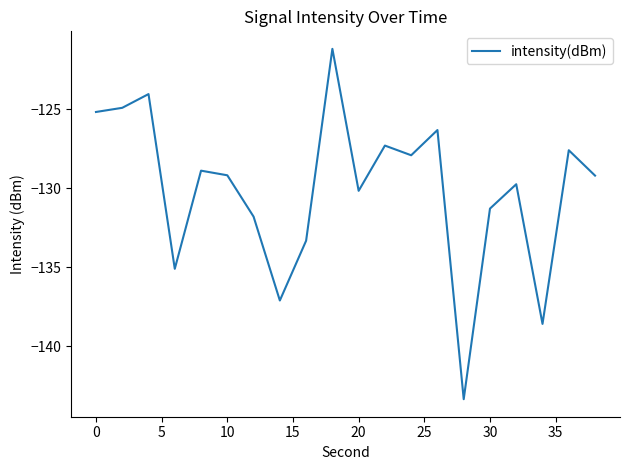

What is the sum of all values?

-2602.2